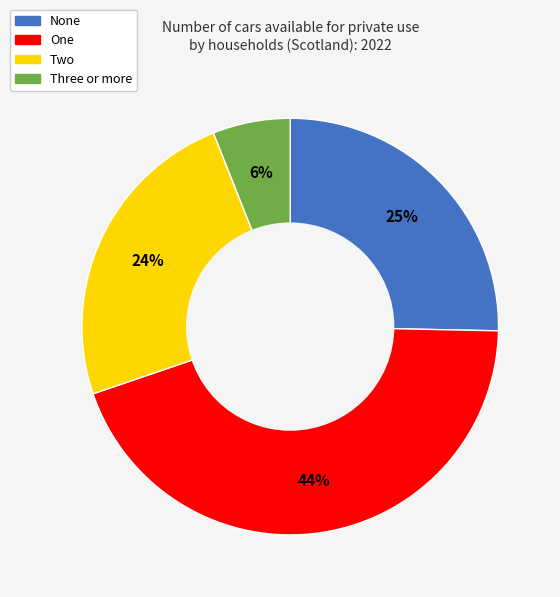

Is there a majority slice in this chart?

No